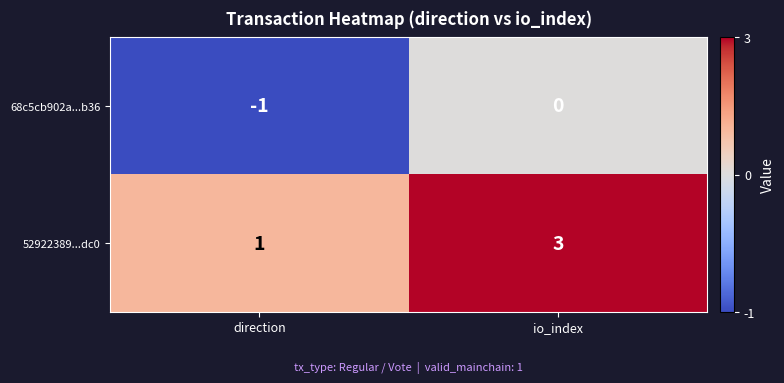

Which series changed the most between direction and io_index?

52922389...dc0